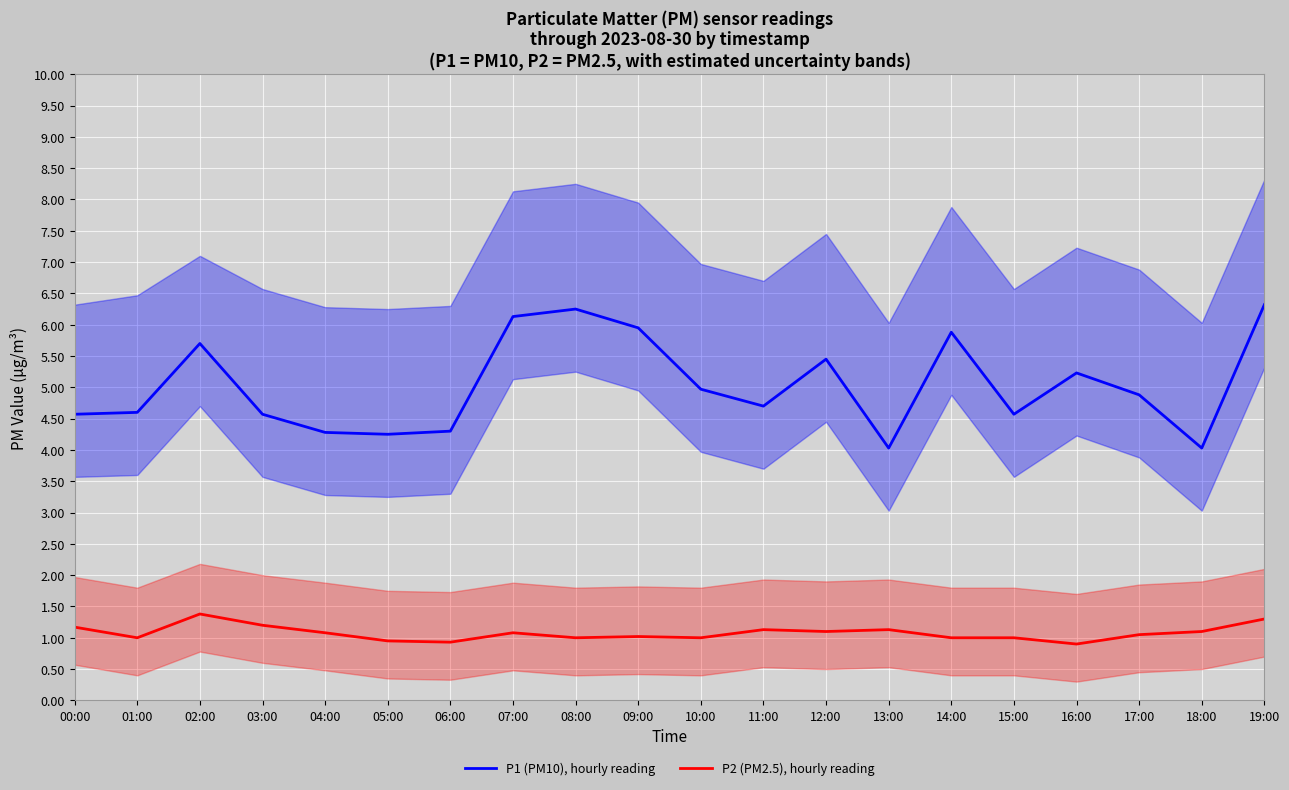

What is the label of the 5th point from the left?

04:00